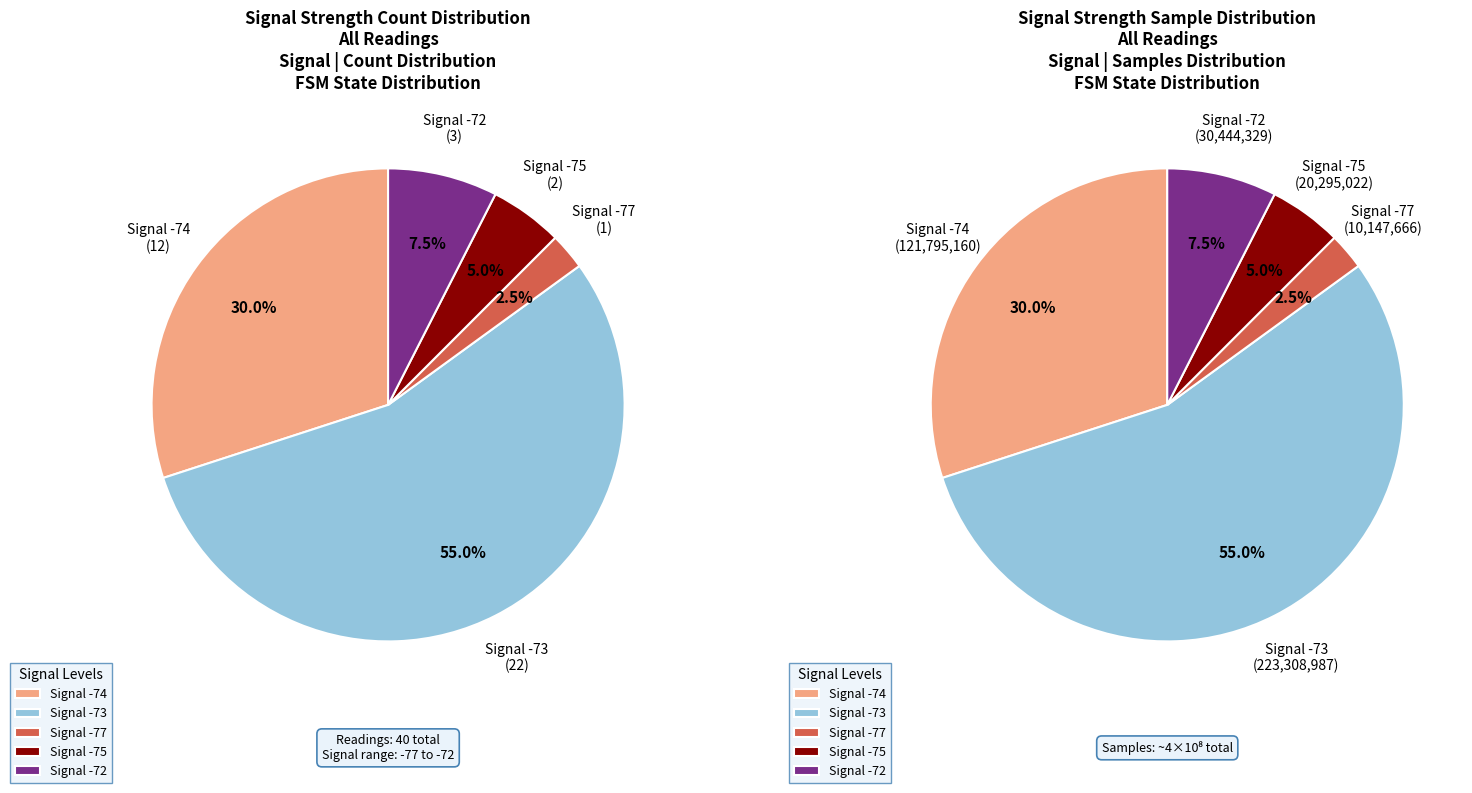

Is the sum of 0 and 21 greater than half?

No